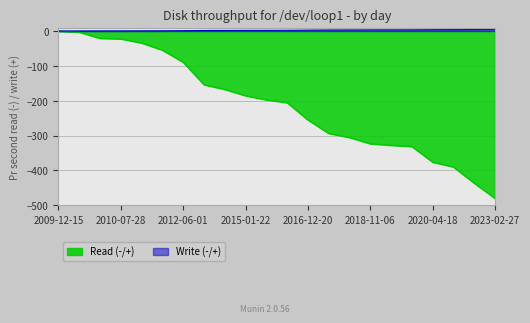

How many data points in Write (-/+) are less than 2?

11